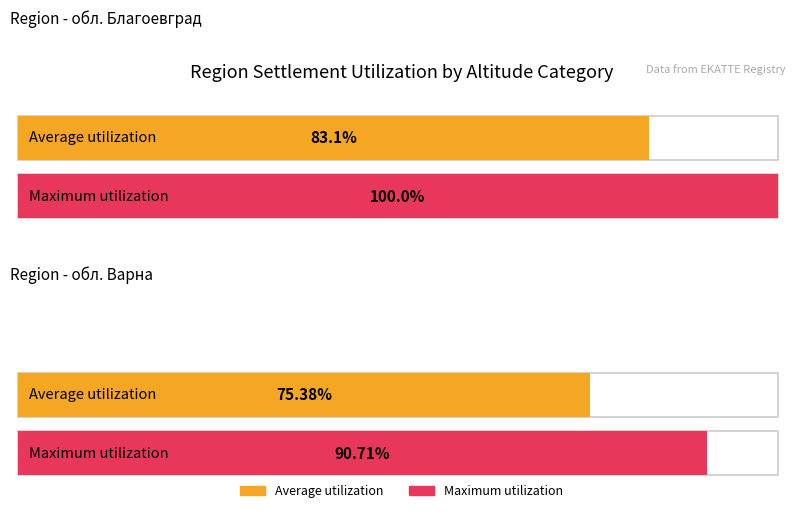

At which label does Average utilization reach its peak?

обл. Благоевград